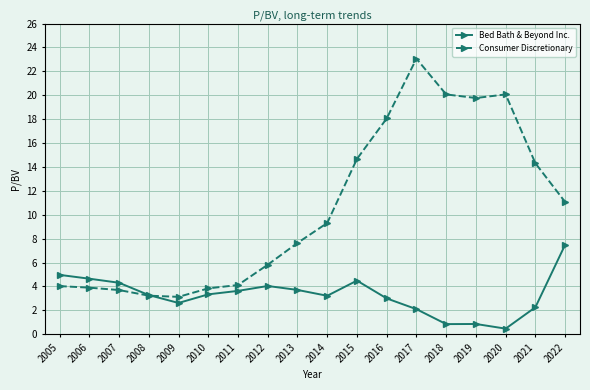

What is the difference between the maximum and second lowest values in the Consumer Discretionary series?

19.8